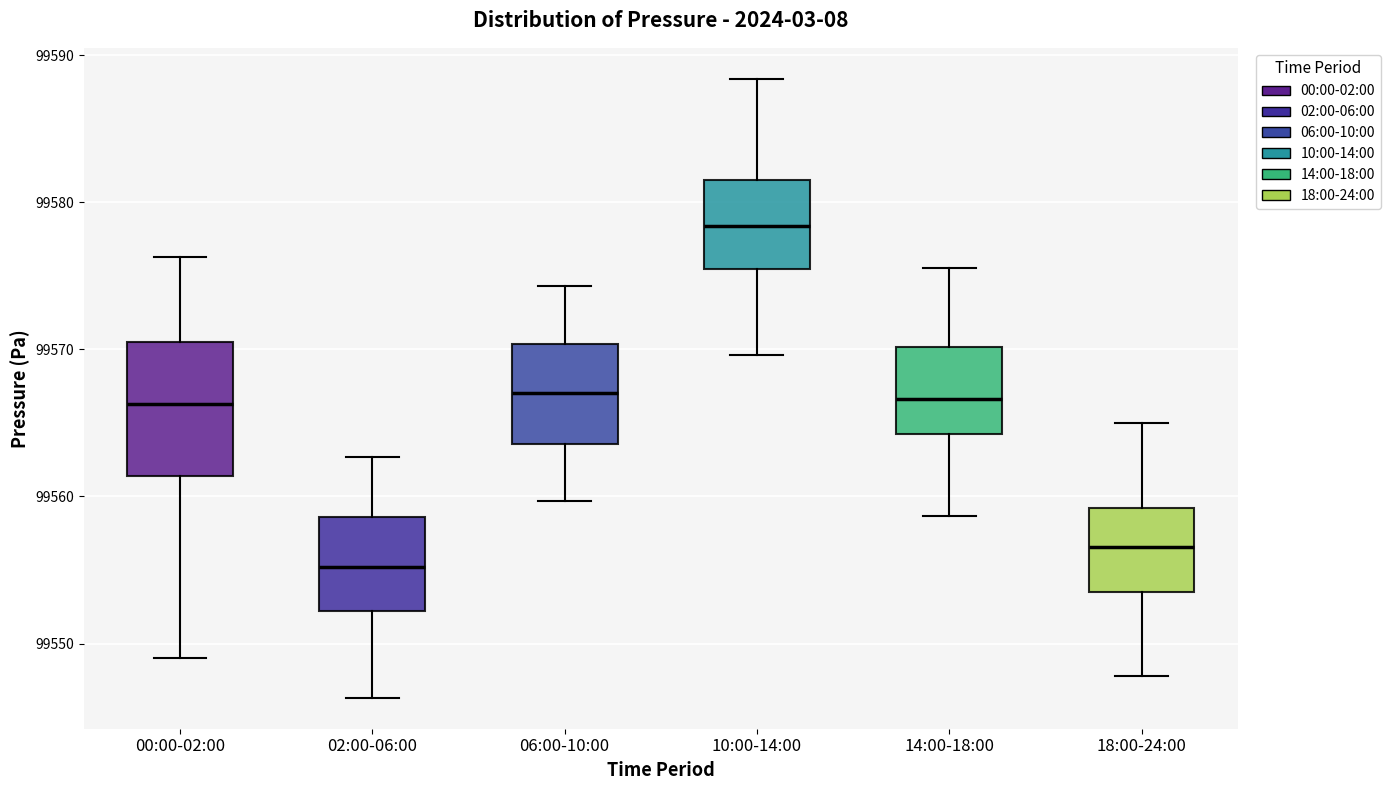

Which box's median line is the highest?

10:00-14:00